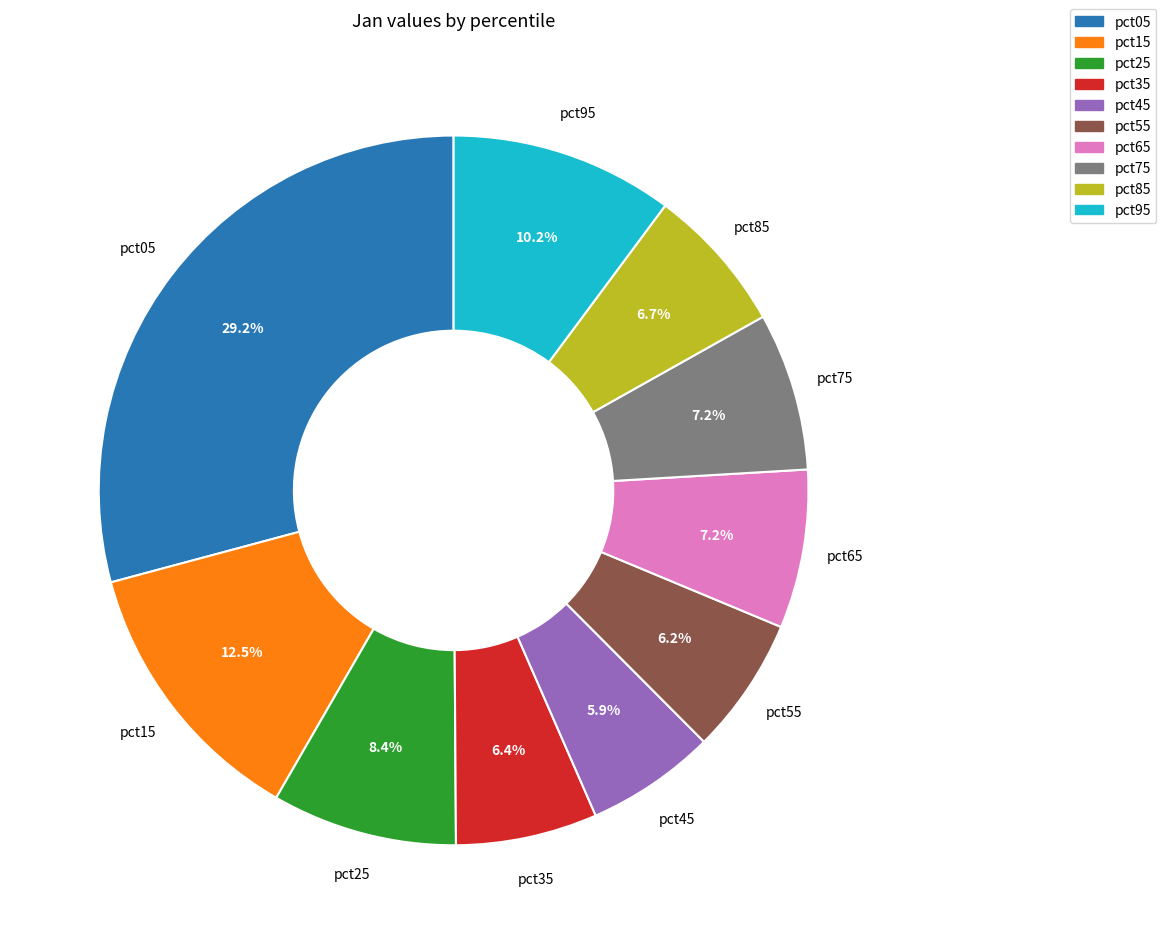

Which has a higher value, pct95 or pct85?

pct95